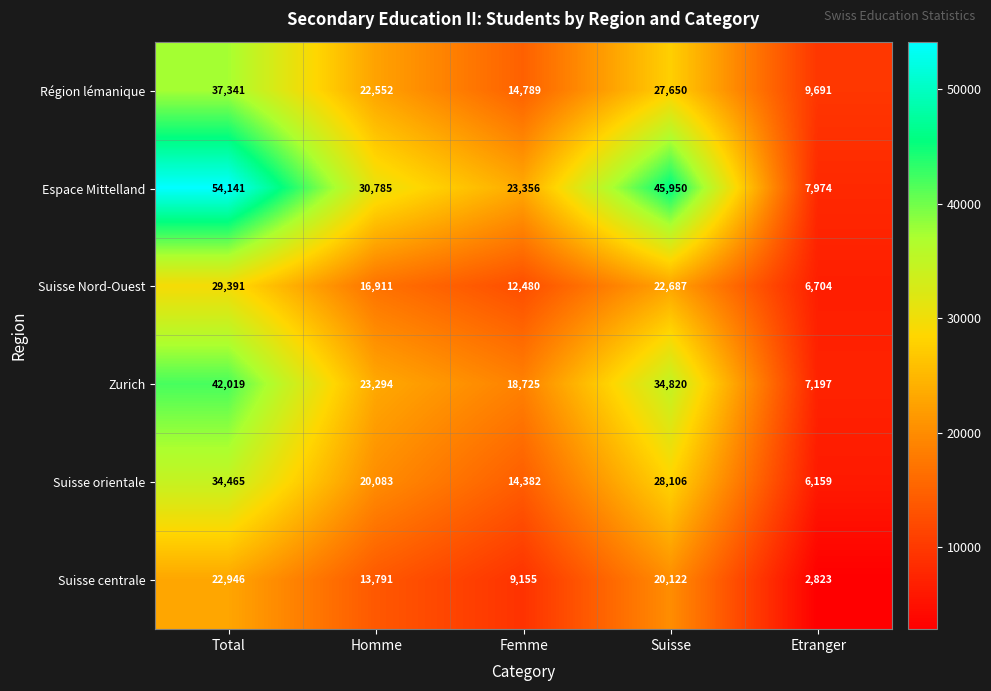

At how many categories does at least one series exceed 32079?

2